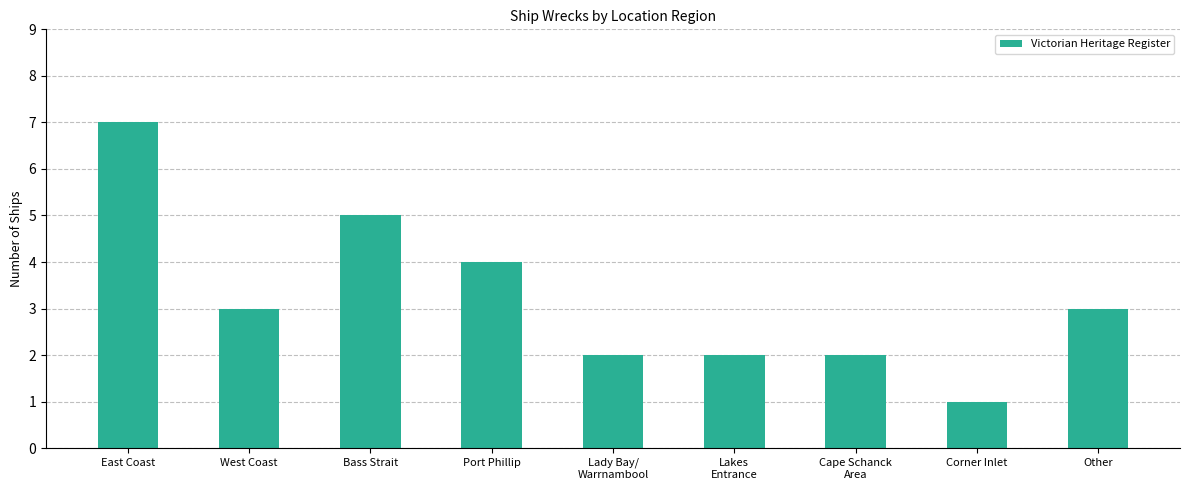

Are the bars horizontal?

No